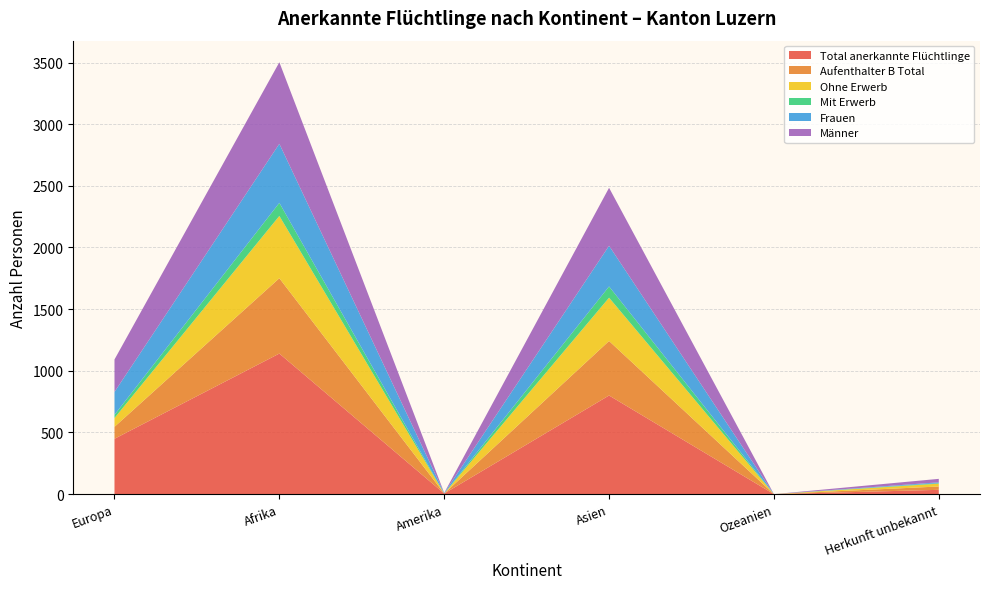

Reading left to right, transcribe all the data shown in this chart.

Total anerkannte Flüchtlinge: Europa=449	Afrika=1140	Amerika=5	Asien=800	Ozeanien=0	Herkunft unbekannt=35
Aufenthalter B Total: Europa=97	Afrika=611	Amerika=0	Asien=442	Ozeanien=0	Herkunft unbekannt=27
Ohne Erwerb: Europa=71	Afrika=505	Amerika=0	Asien=351	Ozeanien=0	Herkunft unbekannt=23
Mit Erwerb: Europa=26	Afrika=106	Amerika=0	Asien=91	Ozeanien=0	Herkunft unbekannt=4
Frauen: Europa=186	Afrika=479	Amerika=4	Asien=330	Ozeanien=0	Herkunft unbekannt=7
Männer: Europa=263	Afrika=661	Amerika=1	Asien=470	Ozeanien=0	Herkunft unbekannt=28